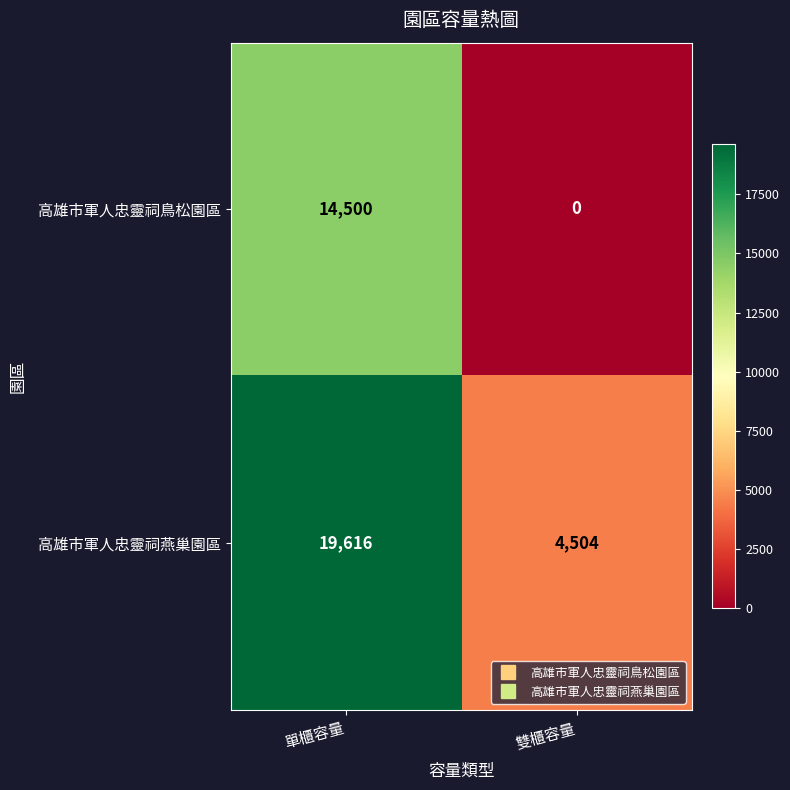

What is the total value across all series at 單櫃容量?

34116